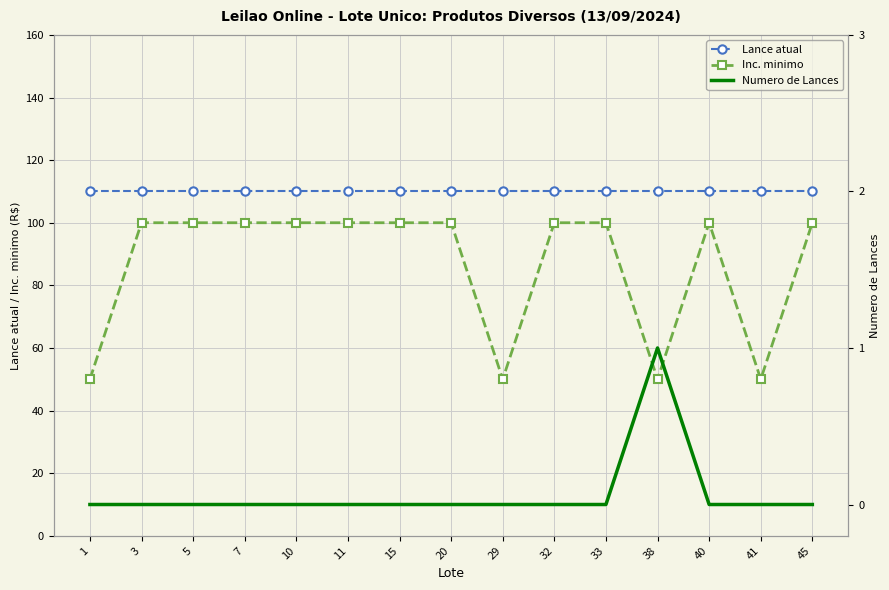

Which series has the largest range (max minus min)?

Inc. minimo